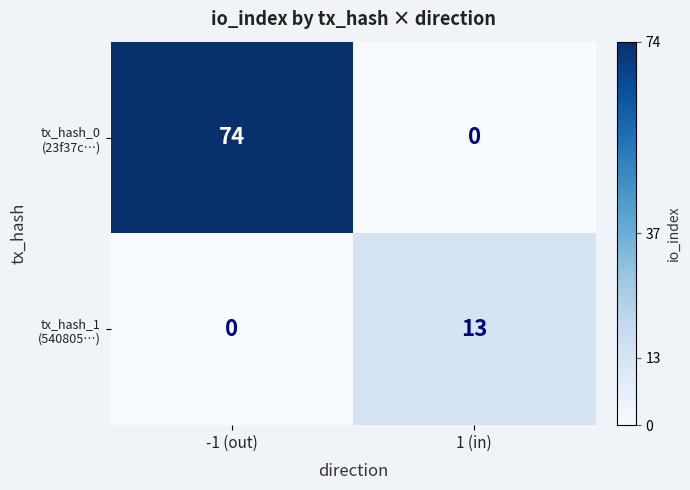

What is the spread (max minus min) of values at 1 (in)?

13